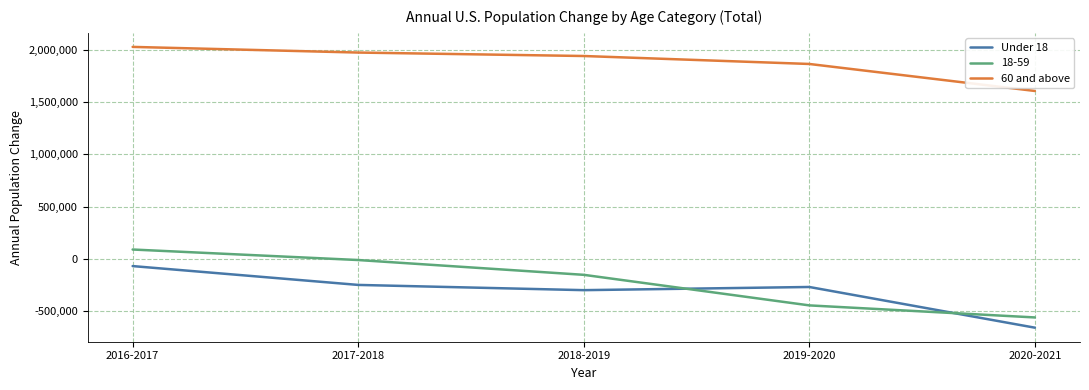

What is the average value of the 60 and above series?

1881125